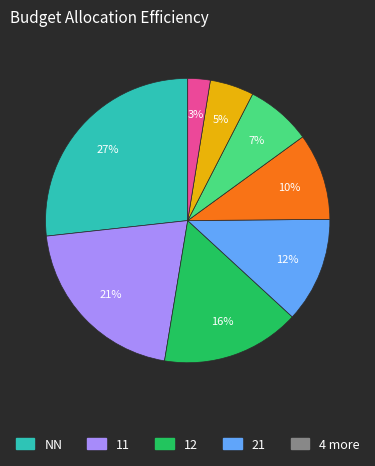

To the nearest percent, what is the average slice percentage?

12%